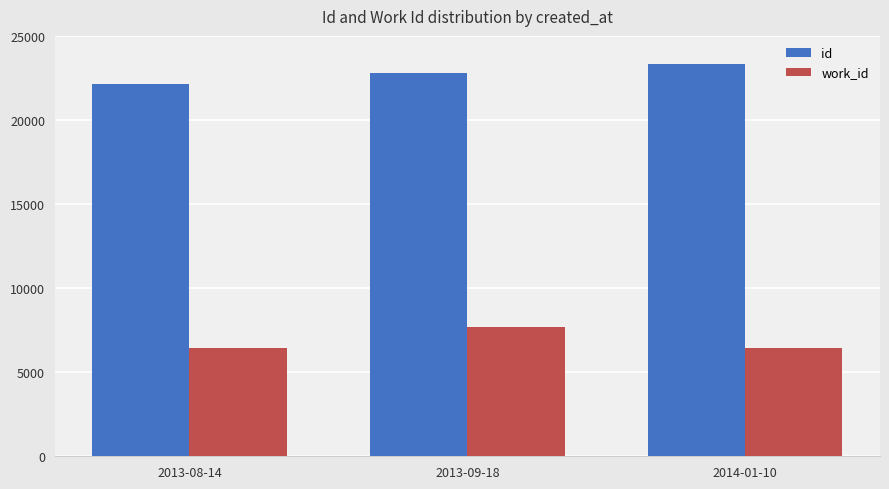

What is the average value of the work_id series?

6843